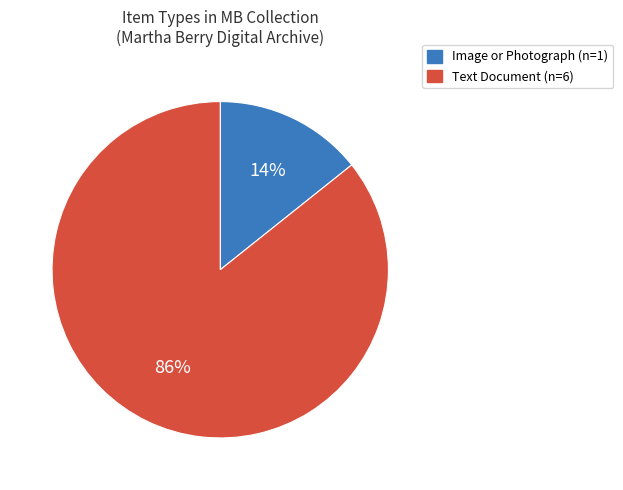

Is there any slice that represents more than half of the pie?

Yes